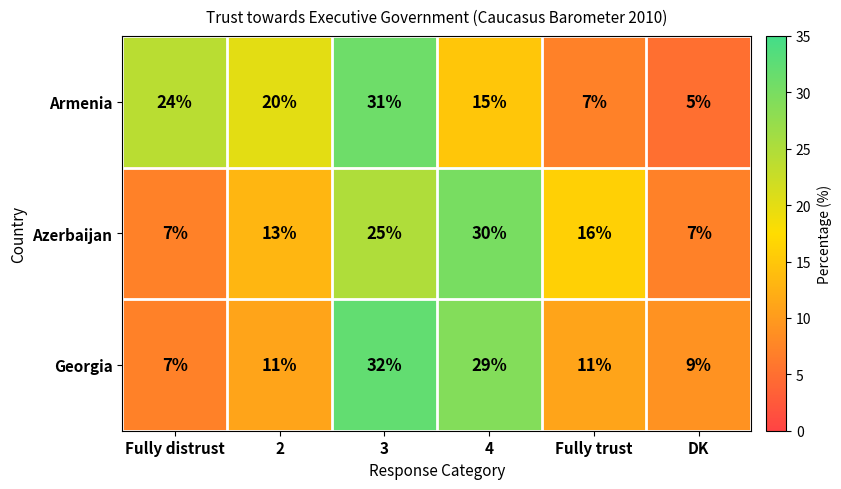

Between 2 and 3, which series saw the biggest shift?

Georgia